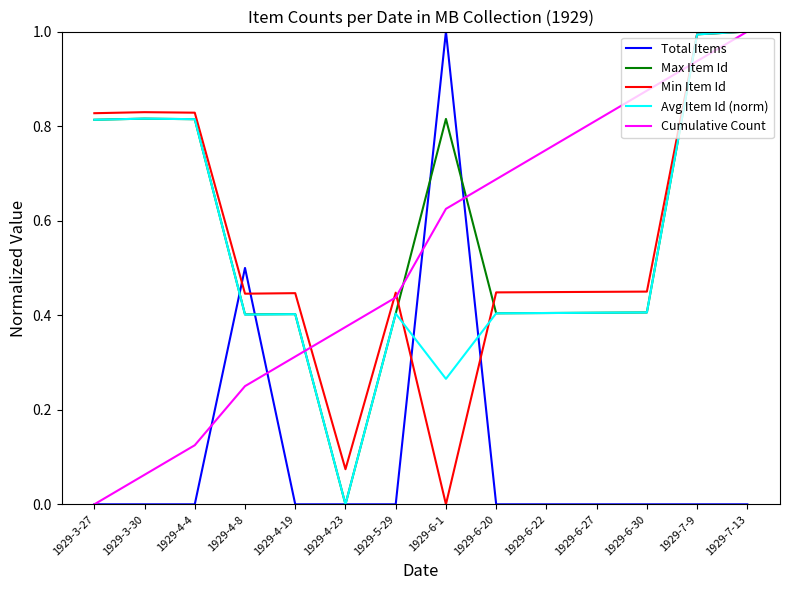

What is the greatest value displayed?

1.0